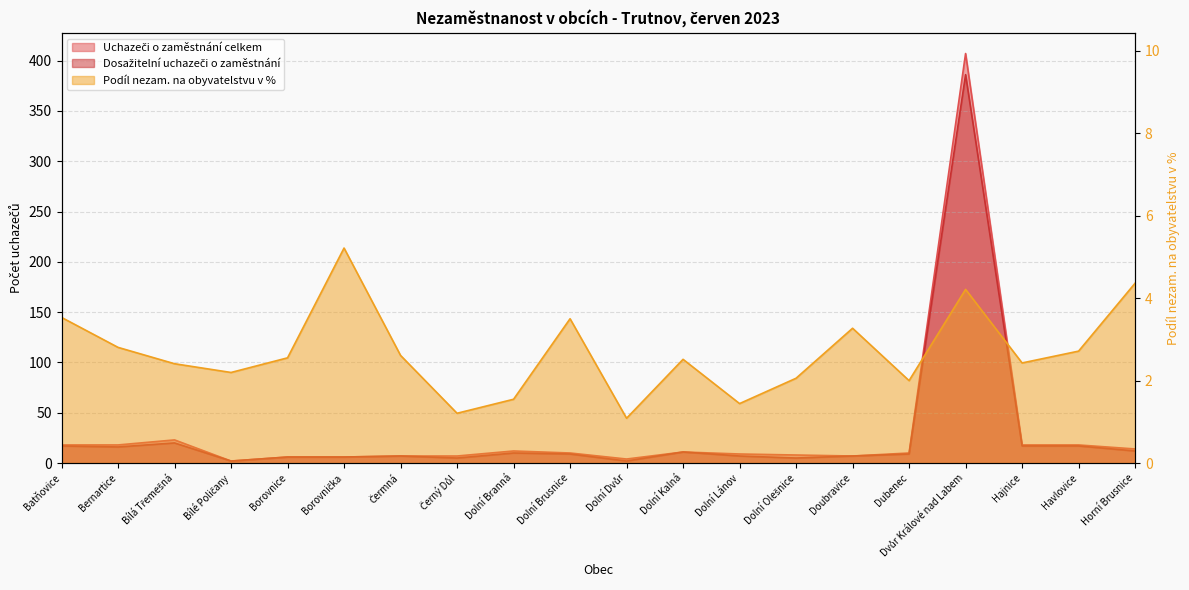

Is it true that Podíl nezam. na obyvatelstvu v % equals 7.6 at Dvůr Králové nad Labem?

False